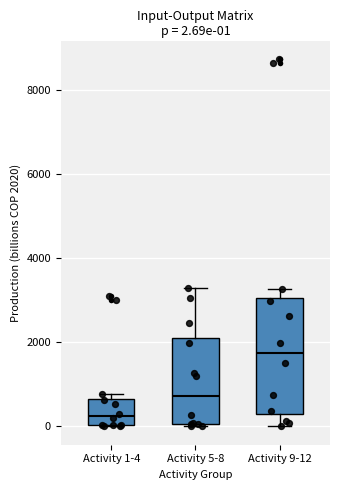

Which box is the tallest, from its lower edge to its upper edge?

Activity 9-12